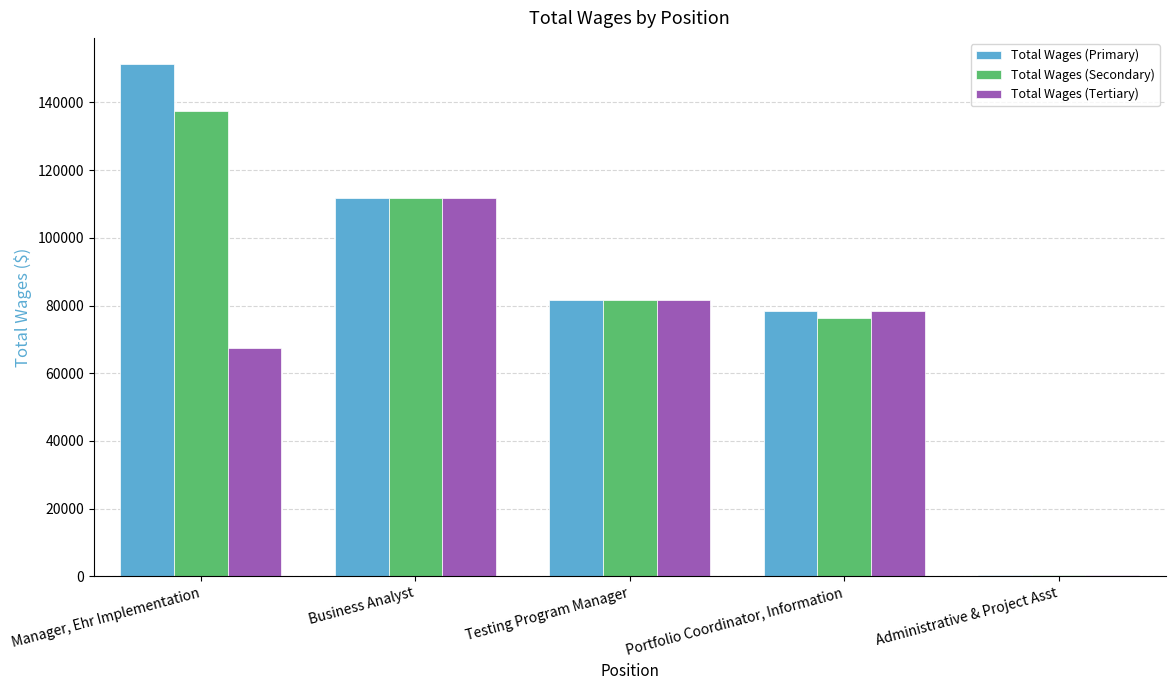

At how many categories does at least one series exceed 126557?

1